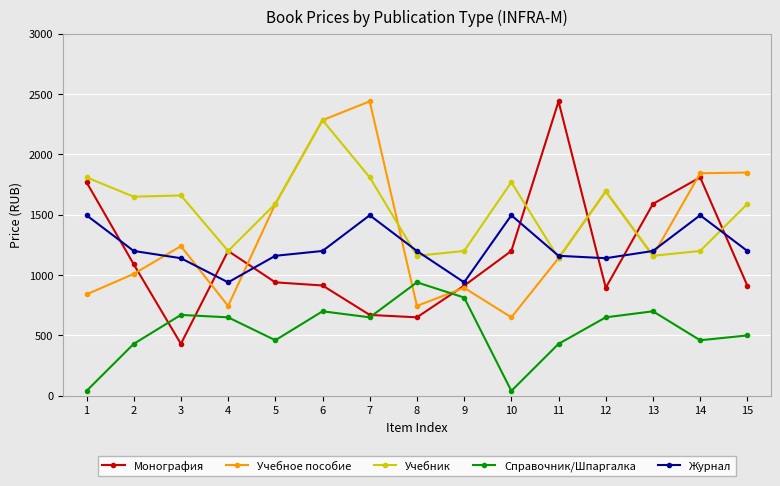

Which series has the largest total across all categories?

Учебник